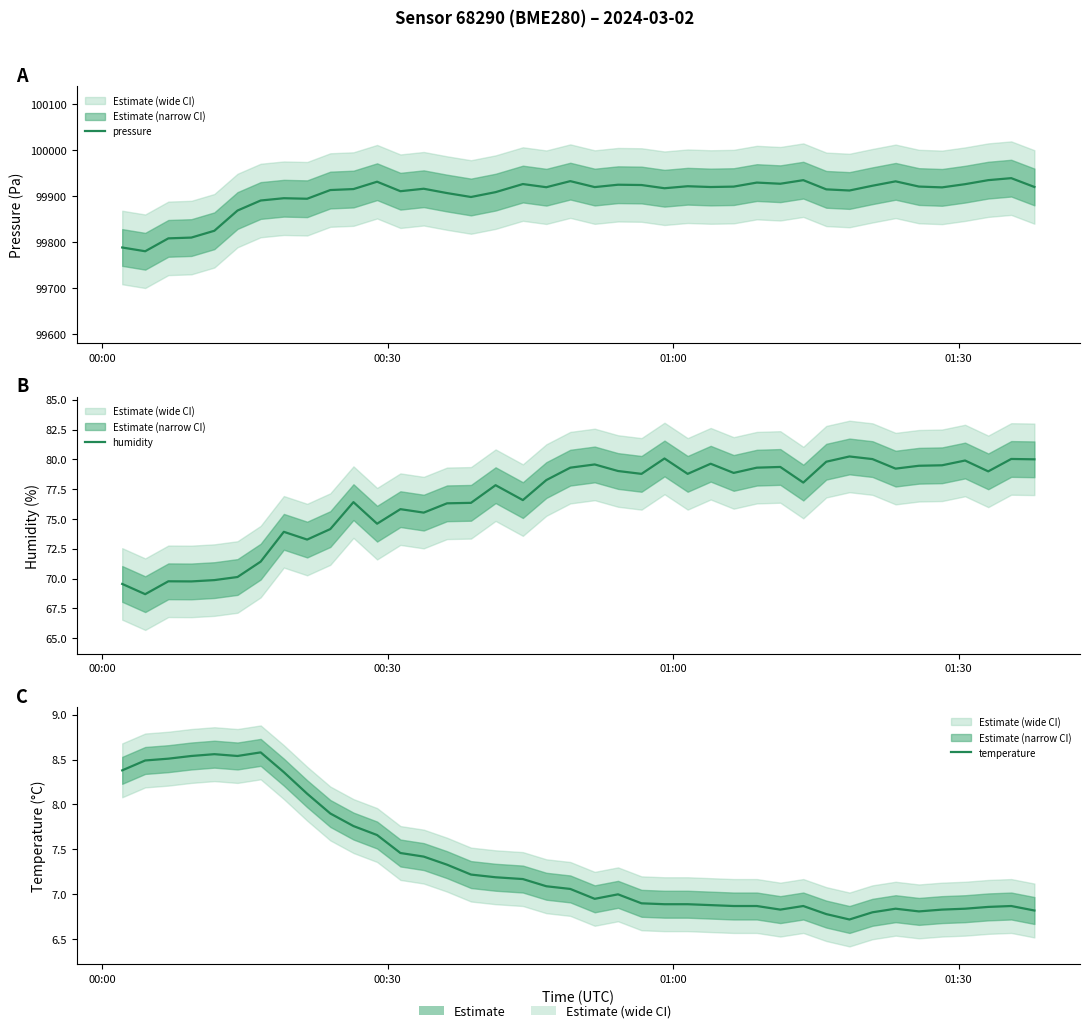

How many lines are shown in the chart?

3